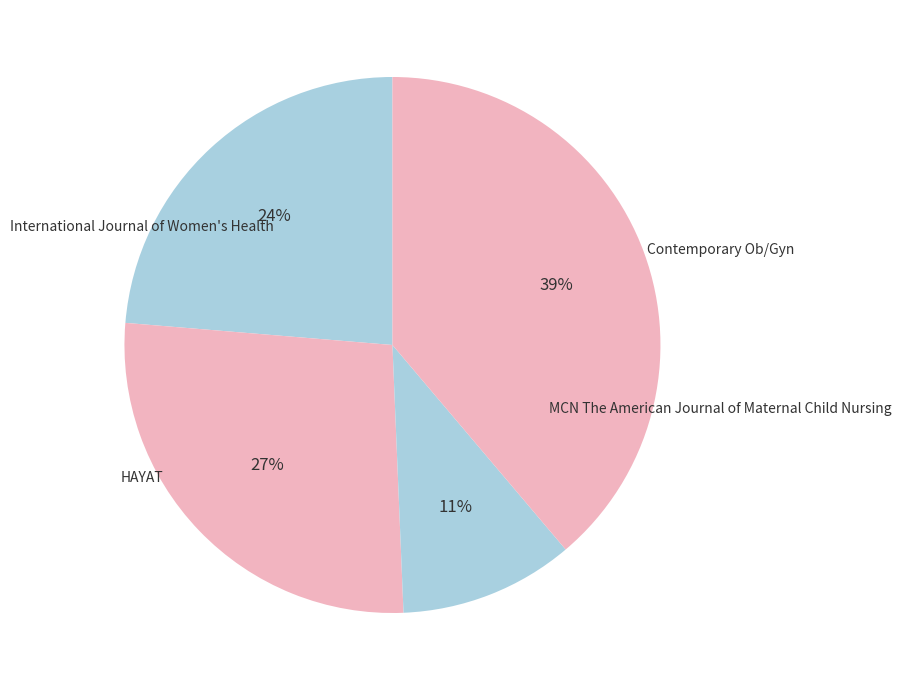

How many slices are in this pie chart?

4